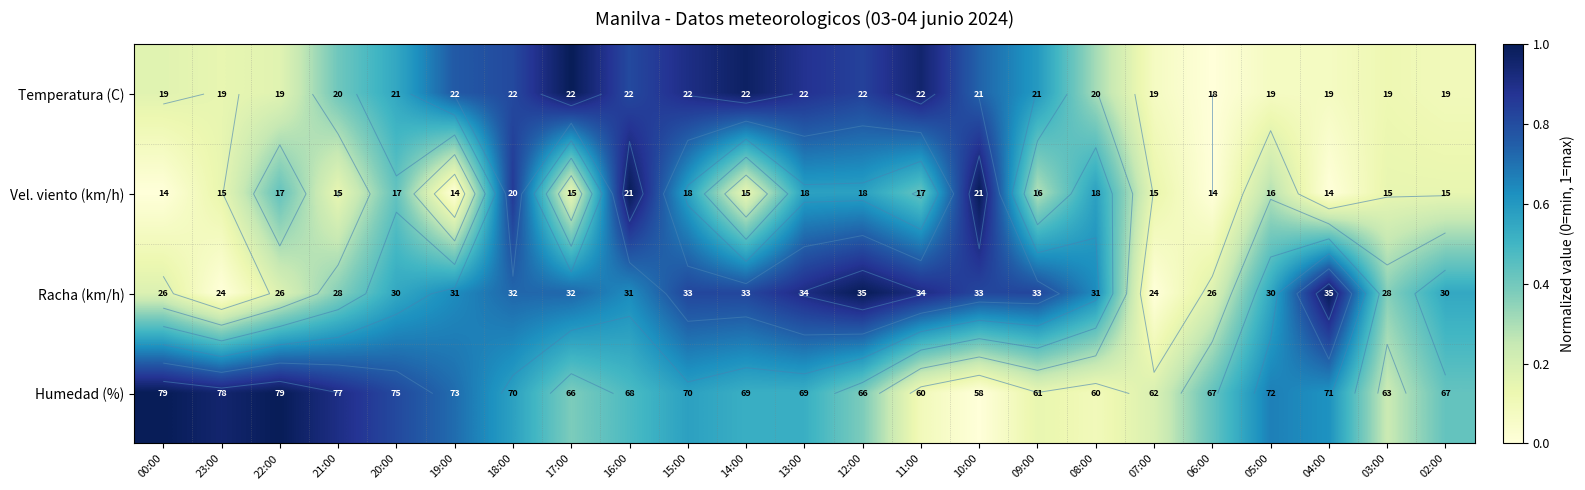

How many data points does each series have?

23